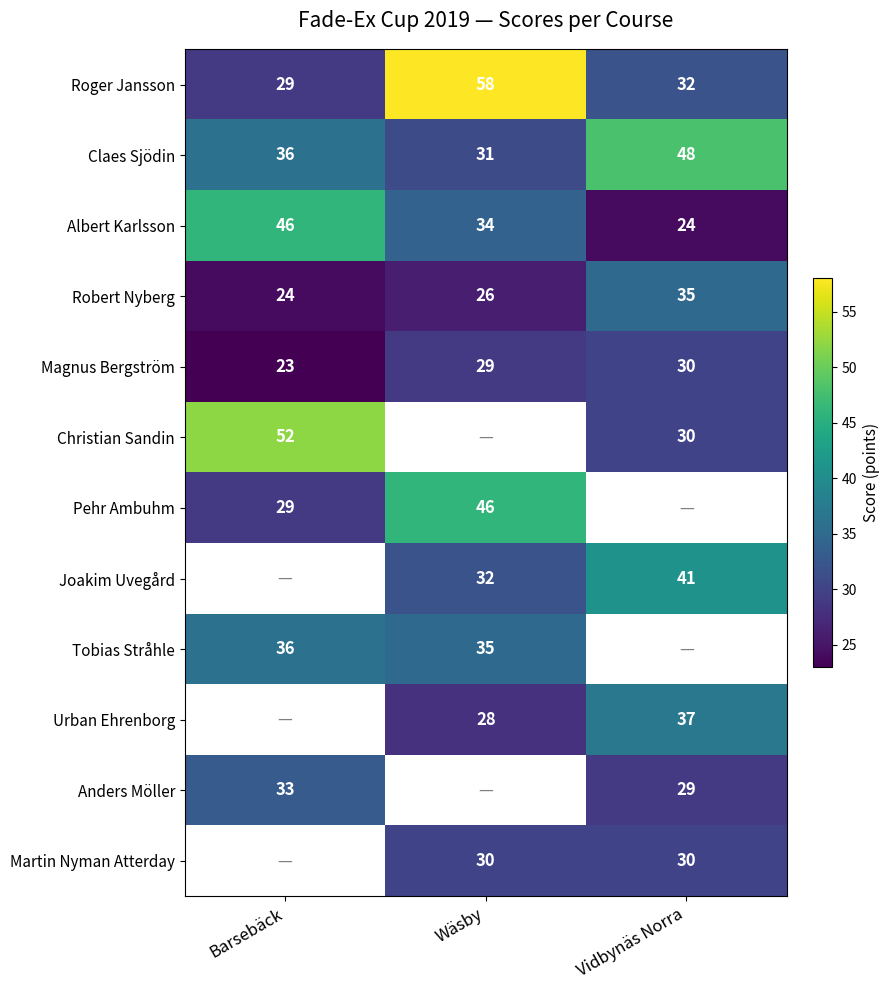

What is the sum of the Magnus Bergström values at Wäsby and Barsebäck?

52